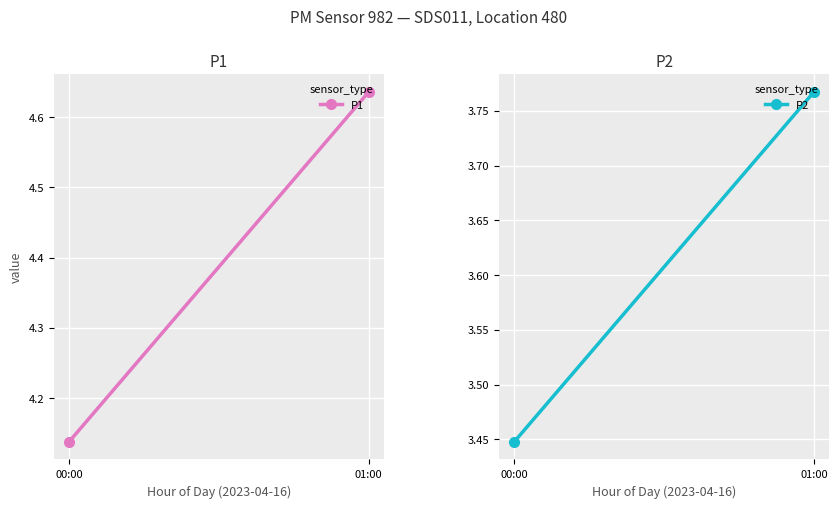

What is the minimum value shown in the chart?

3.4